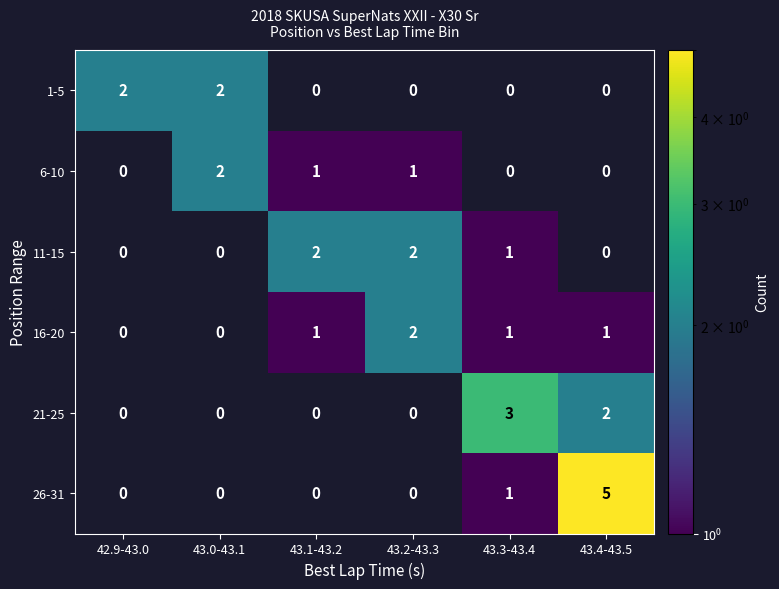

How many data points does each series have?

6